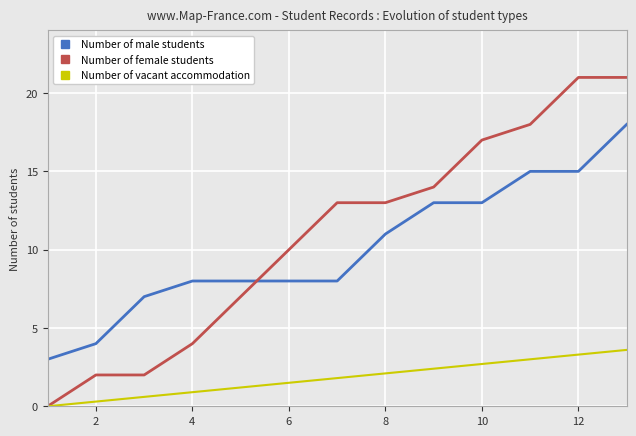

True or false: Number of male students and Number of vacant accommodation intersect in this chart.

False